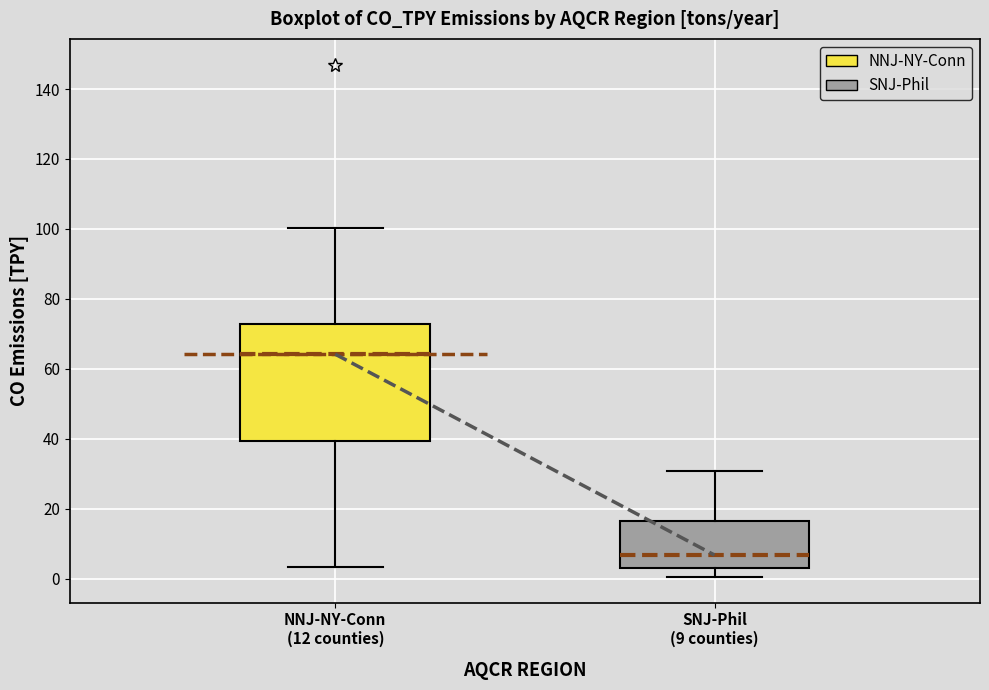

Reading left to right, transcribe this box plot: for each box, give where its median line is, the range the box spans, and where its two whiskers end, as read against the y-axis. The values are not printed on the chart, so give them approximately, as read against the axis.

NNJ-NY-Conn (12 counties): median 64, box 40 to 72, whiskers 4 to 100
SNJ-Phil (9 counties): median 6, box 2 to 16, whiskers 0 to 30